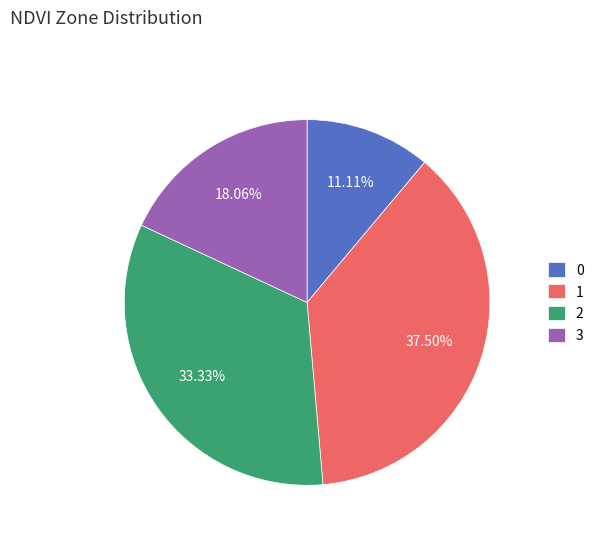

To the nearest percent, what portion does 2 represent?

33%